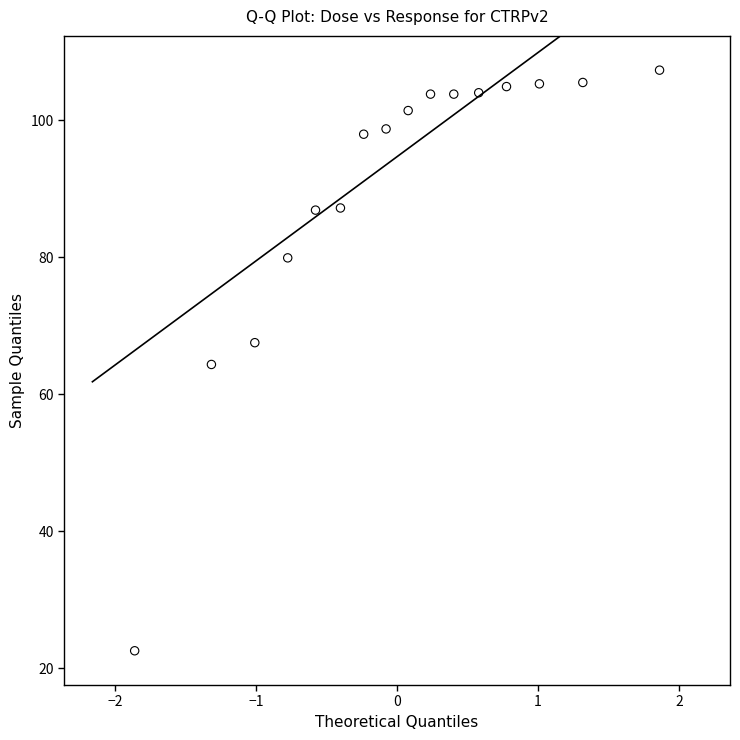

What is the range of X values (max minus min)?

3.7